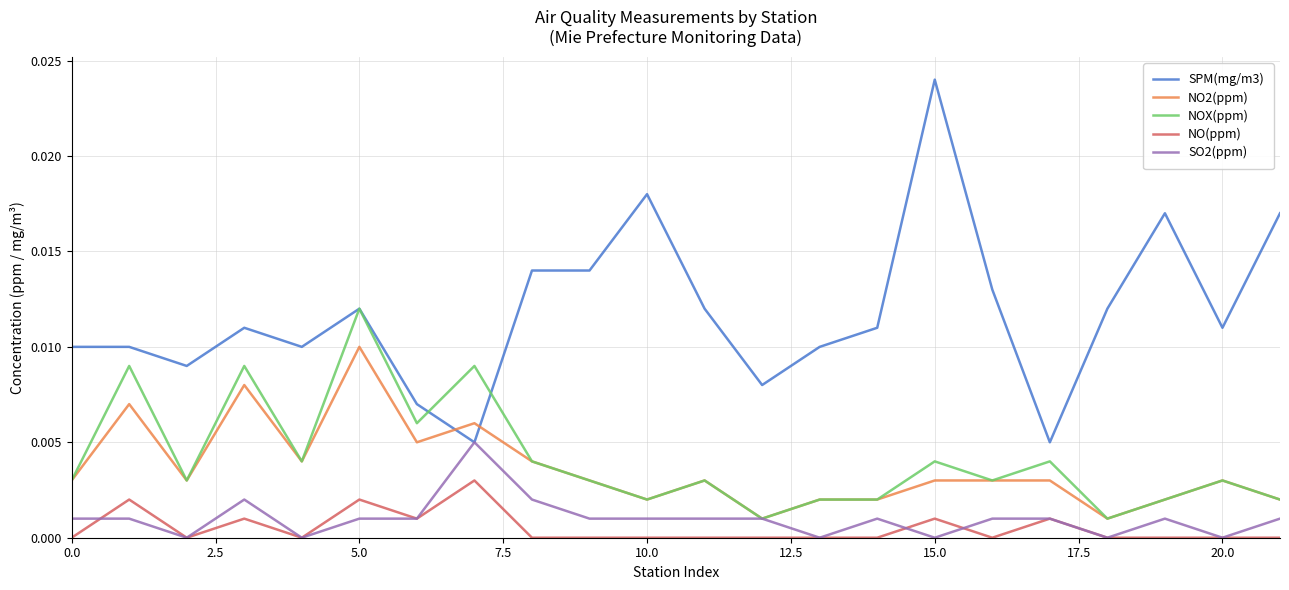

True or false: NO(ppm) and NOX(ppm) intersect in this chart.

False